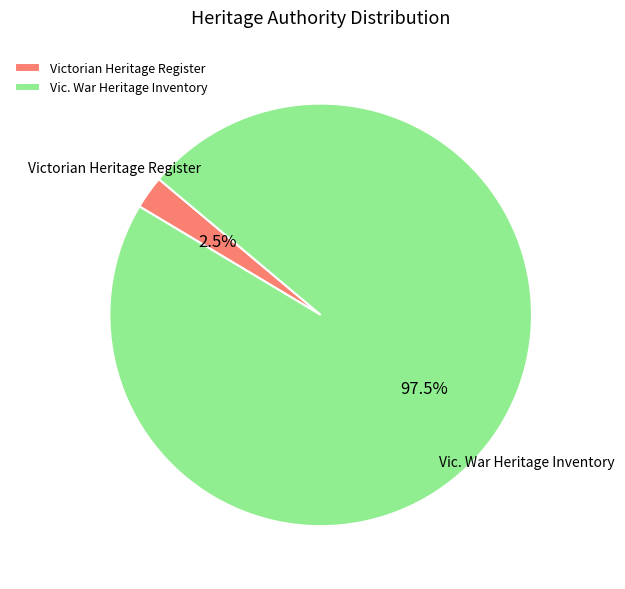

Is there any slice that represents more than half of the pie?

Yes